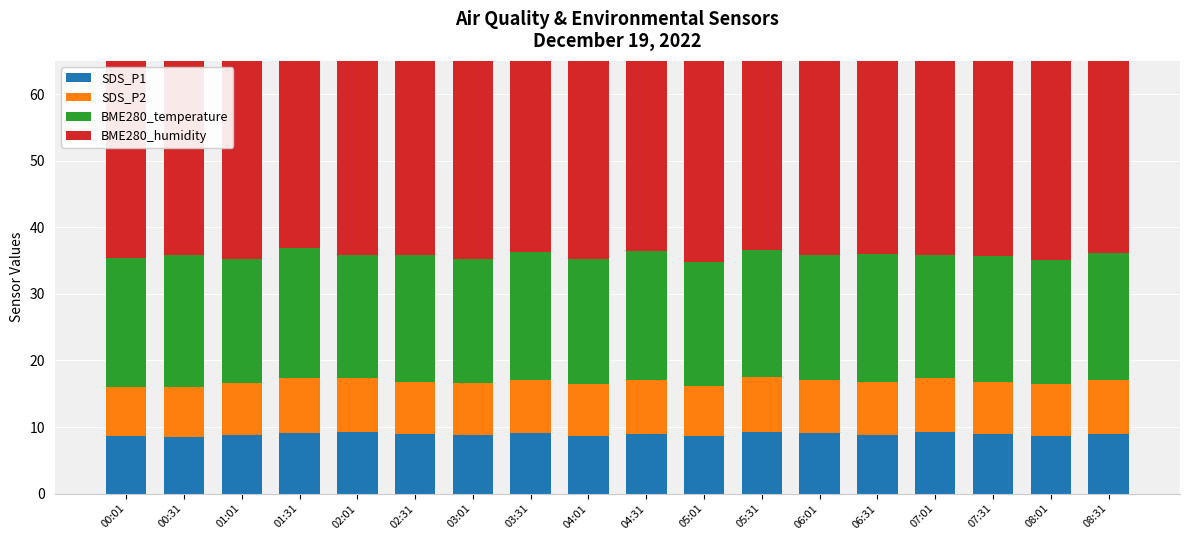

Where is SDS_P2 nearest to the value 7?

00:01